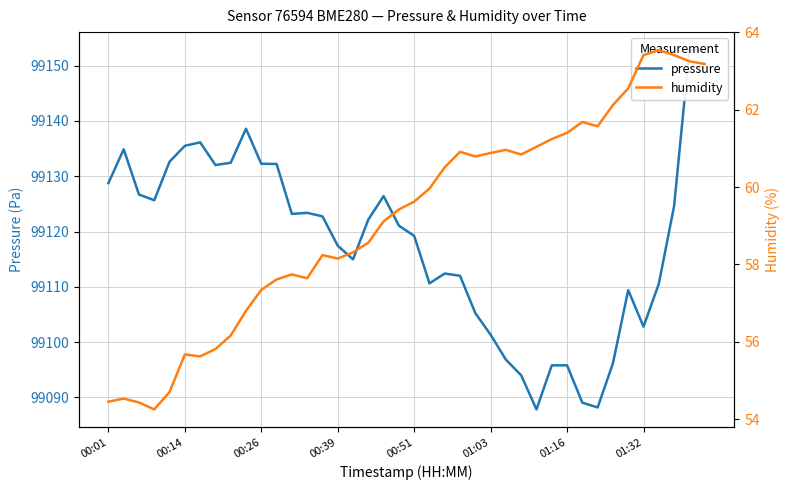

At how many categories does at least one series exceed 56422?

40